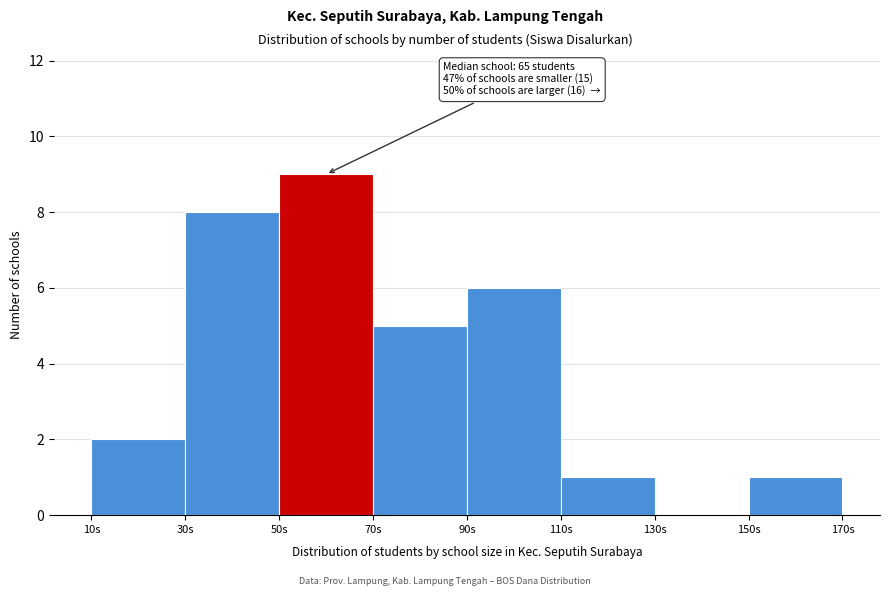

Over which range of the x-axis is the bar tallest?

50 to 70